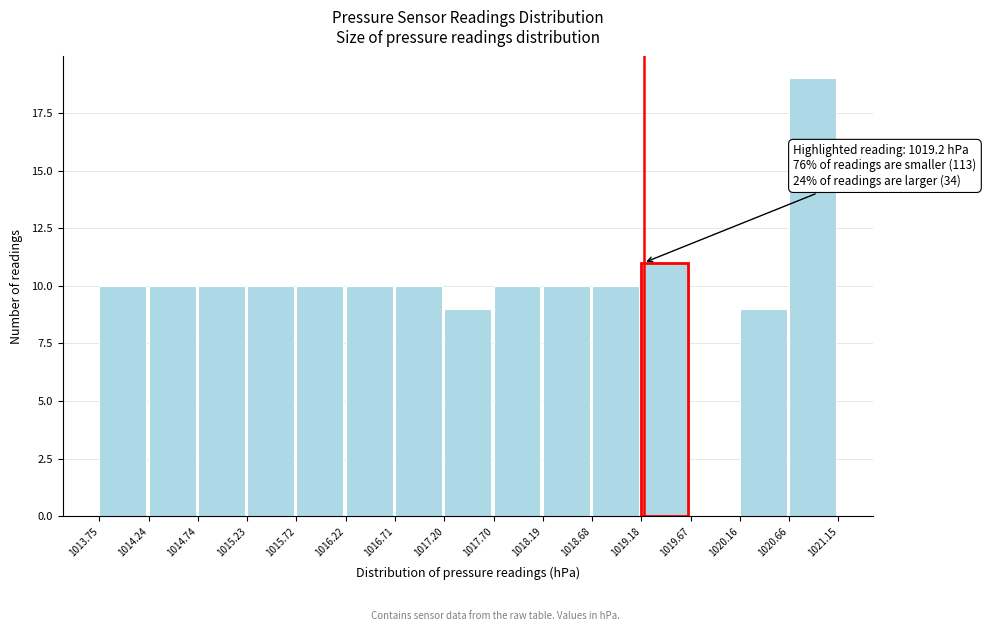

Over which range of the x-axis is the bar tallest?

1020.66 to 1021.15